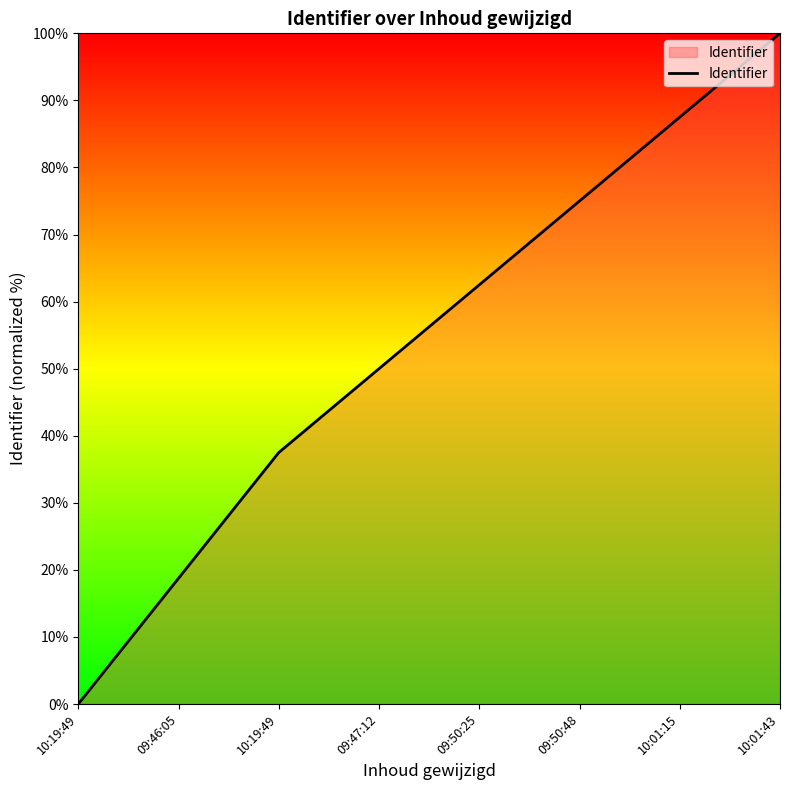

What is the difference between the values at 10:01:15 and 09:47:12?

37.5